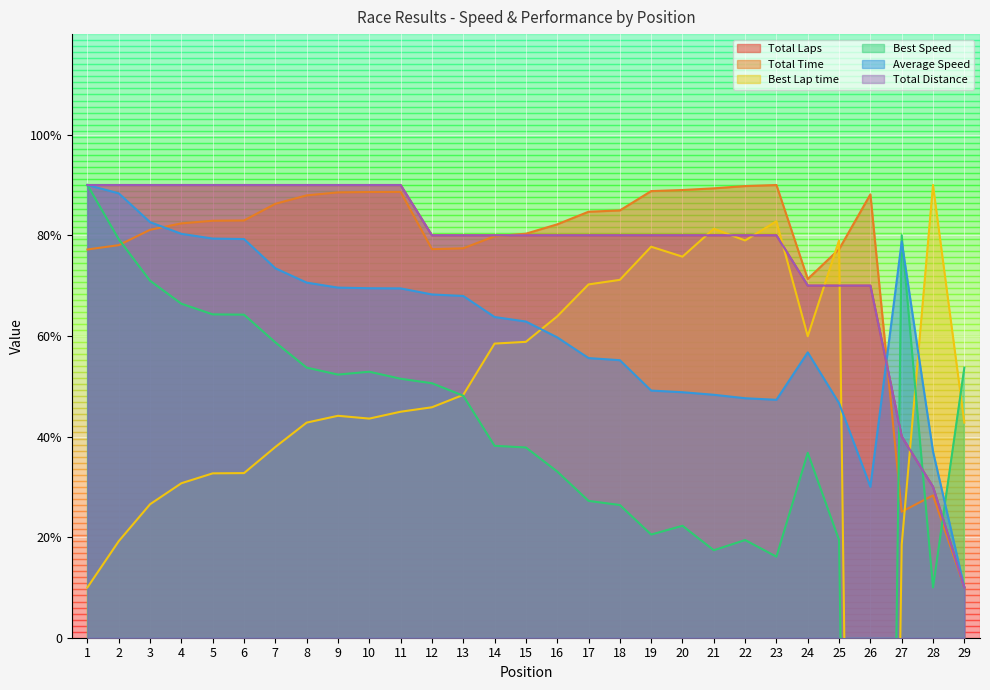

Reading right to left, extract all data points from this chart.

Total Laps: 10.0	30.0	40.0	70.0	70.0	70.0	80.0	80.0	80.0	80.0	80.0	80.0	80.0	80.0	80.0	80.0	80.0	80.0	90.0	90.0	90.0	90.0	90.0	90.0	90.0	90.0	90.0	90.0	90.0
Total Time: 10.0	28.3	25.0	88.1	77.2	71.3	90.0	89.8	89.3	89.0	88.8	85.0	84.7	82.2	80.3	79.8	77.4	77.2	88.6	88.6	88.5	87.9	86.3	83.0	82.9	82.4	81.1	78.0	77.2
Best Lap time: 42.8	90.0	18.5	-394.4	79.0	59.9	82.8	79.0	81.3	75.8	77.7	71.1	70.2	63.9	58.8	58.5	48.3	45.8	44.9	43.6	44.1	42.8	37.9	32.7	32.7	30.7	26.5	19.2	10.0
Best Speed: 53.7	10.0	80.0	-394.4	19.4	36.8	16.1	19.4	17.4	22.3	20.5	26.4	27.2	33.0	37.8	38.2	48.1	50.6	51.5	52.9	52.3	53.7	58.7	64.2	64.3	66.4	71.0	79.2	90.0
Average Speed: 10.0	37.0	78.7	30.0	46.6	56.7	47.3	47.6	48.3	48.8	49.1	55.2	55.6	59.7	62.9	63.8	67.9	68.2	69.4	69.5	69.6	70.6	73.4	79.3	79.4	80.3	82.6	88.3	90.0
Total Distance: 10.0	30.0	40.0	70.0	70.0	70.0	80.0	80.0	80.0	80.0	80.0	80.0	80.0	80.0	80.0	80.0	80.0	80.0	90.0	90.0	90.0	90.0	90.0	90.0	90.0	90.0	90.0	90.0	90.0